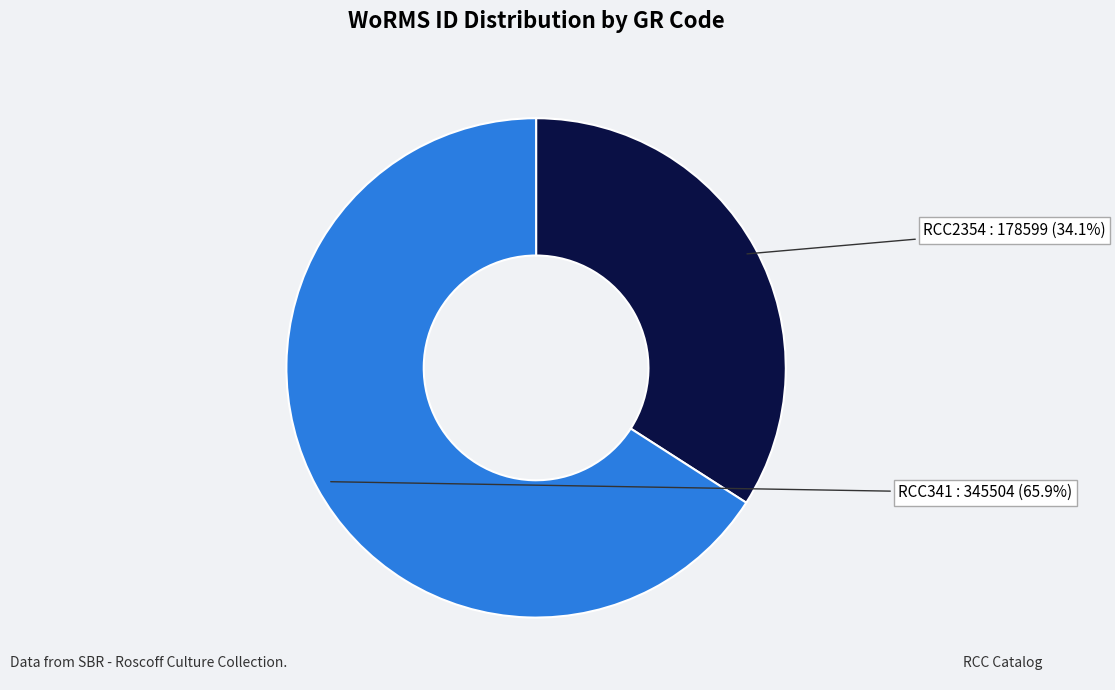

Which category has the smallest portion of the pie?

RCC2354